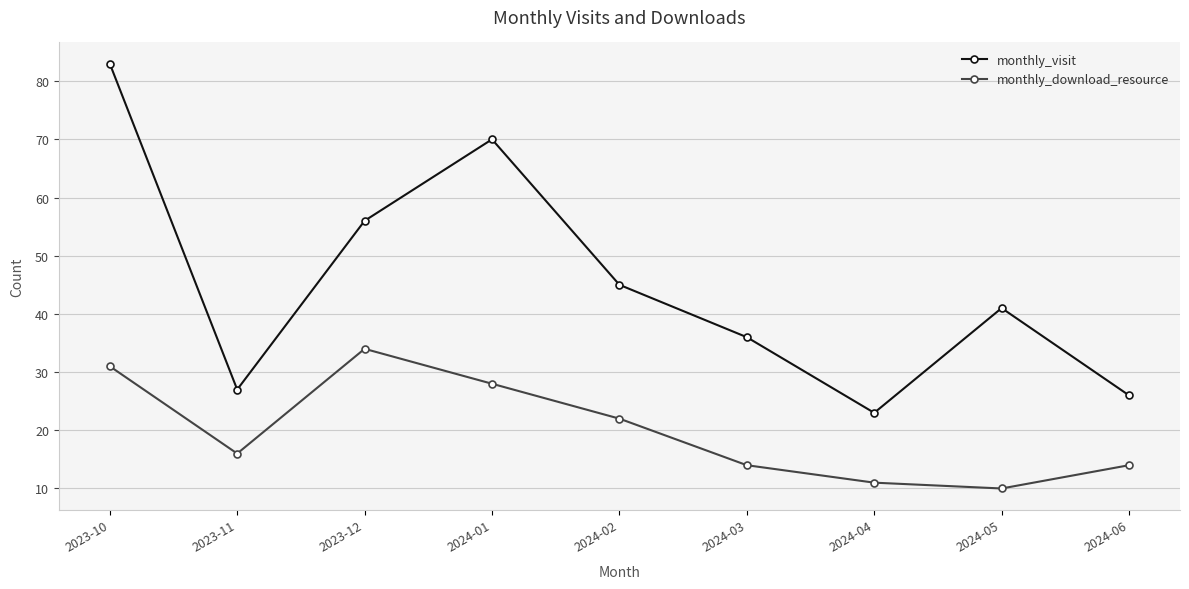

Where is monthly_download_resource nearest to the value 22?

2024-02